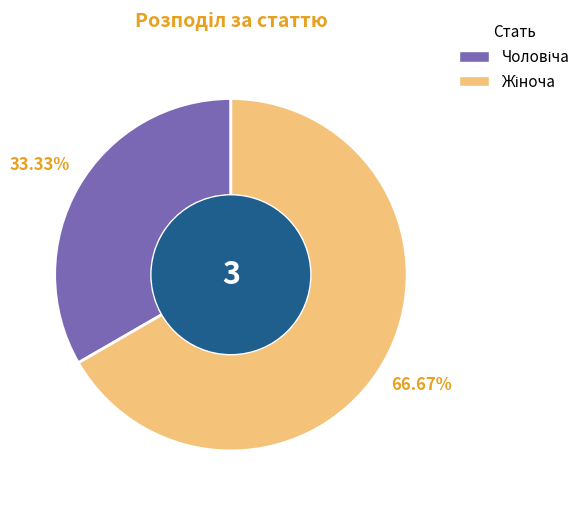

Does any single category account for the majority?

Yes